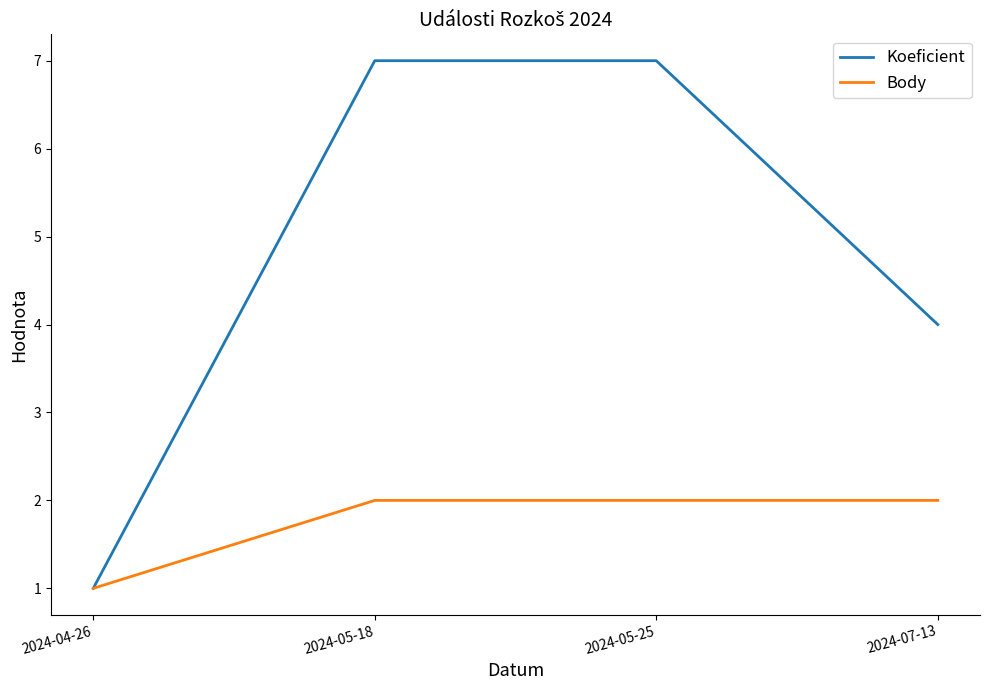

Rank the series at 2024-07-13 from highest to lowest value.

Koeficient, Body